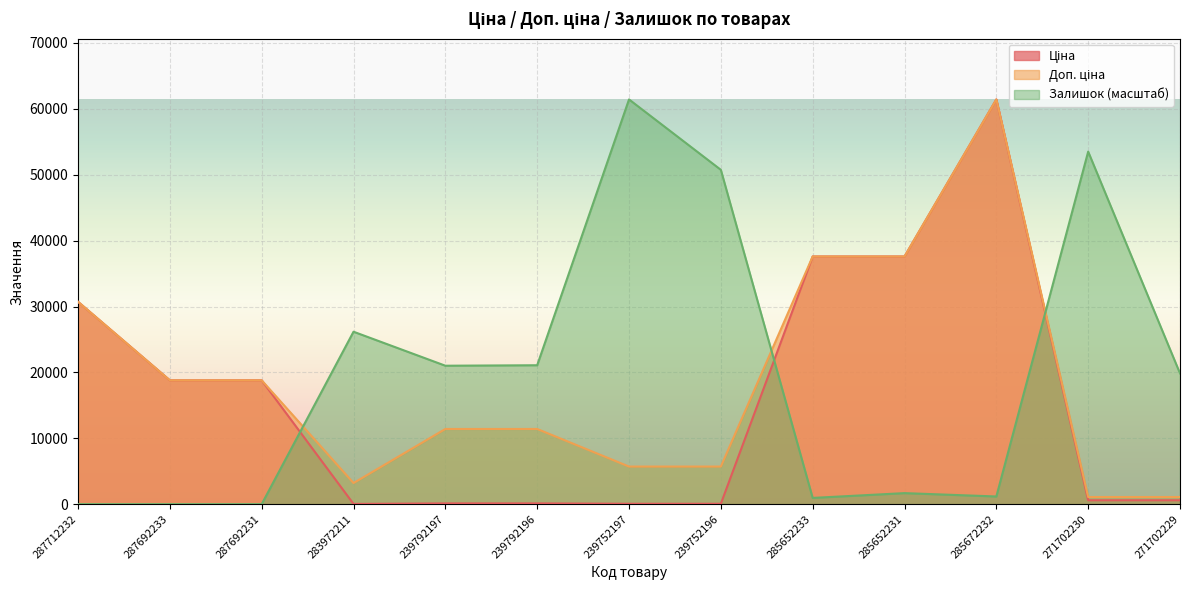

In Ціна, how many points are higher than both neighbors (excluding endpoints)?

1